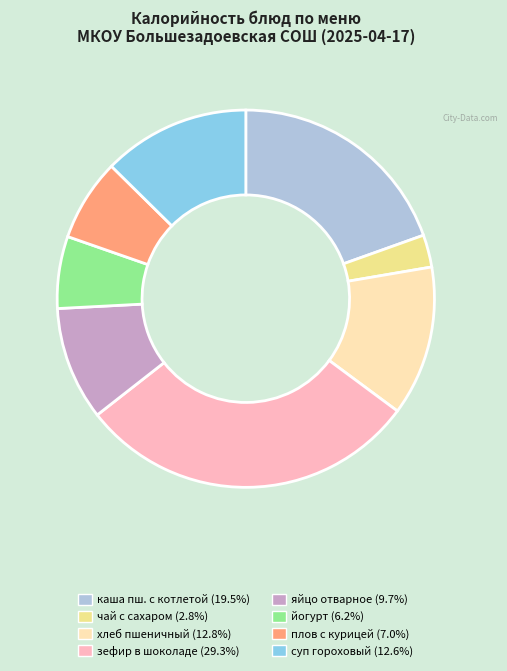

Is there a majority slice in this chart?

No